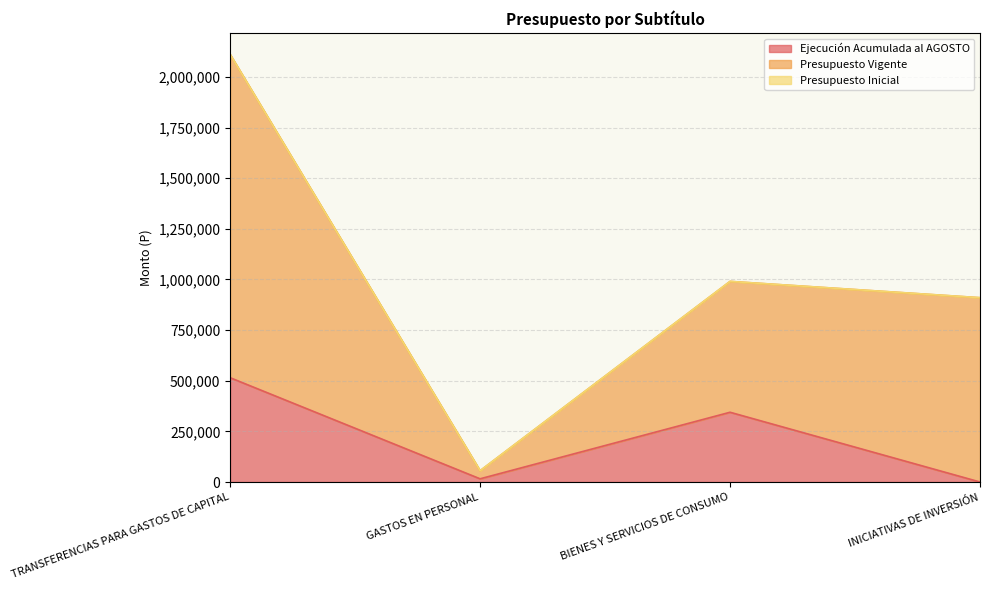

True or false: Presupuesto Vigente and Presupuesto Inicial intersect in this chart.

False